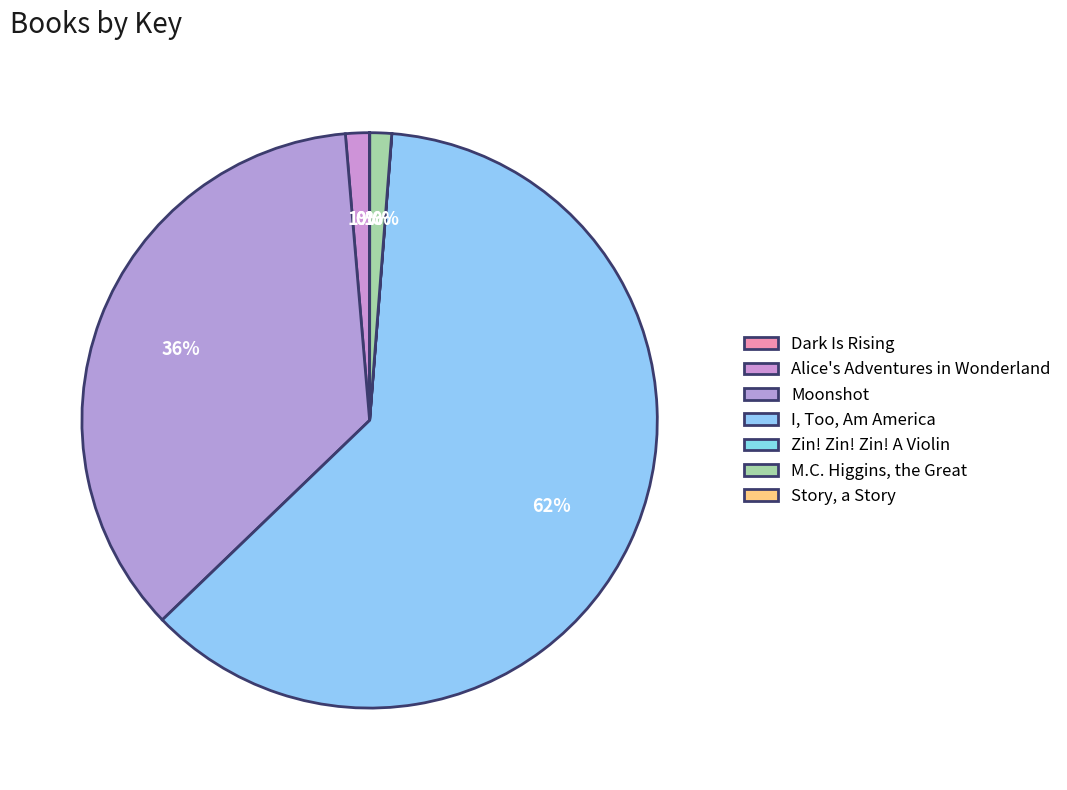

Does Story, a Story account for over 50% of the chart?

No